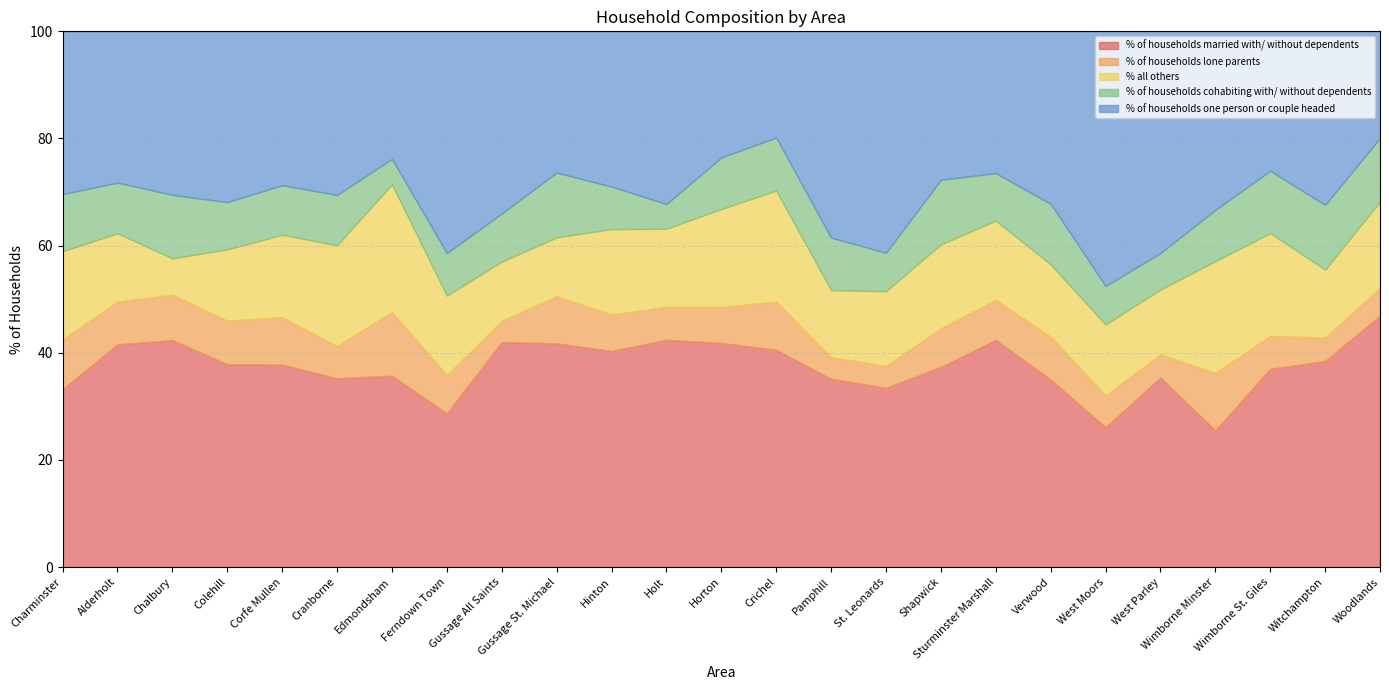

How many intersections are there between % all others and % of households one person or couple headed?

2